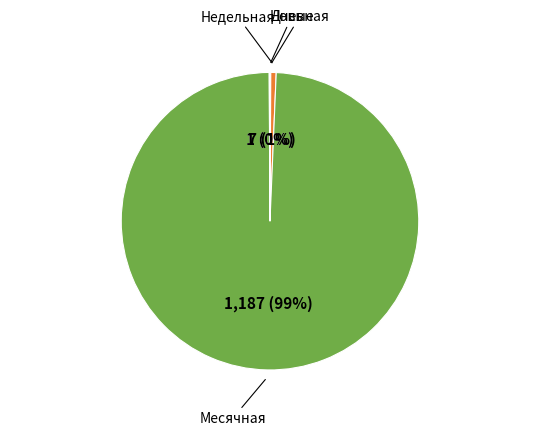

To the nearest percent, what is the difference between the largest and smallest slice percentages?

99%